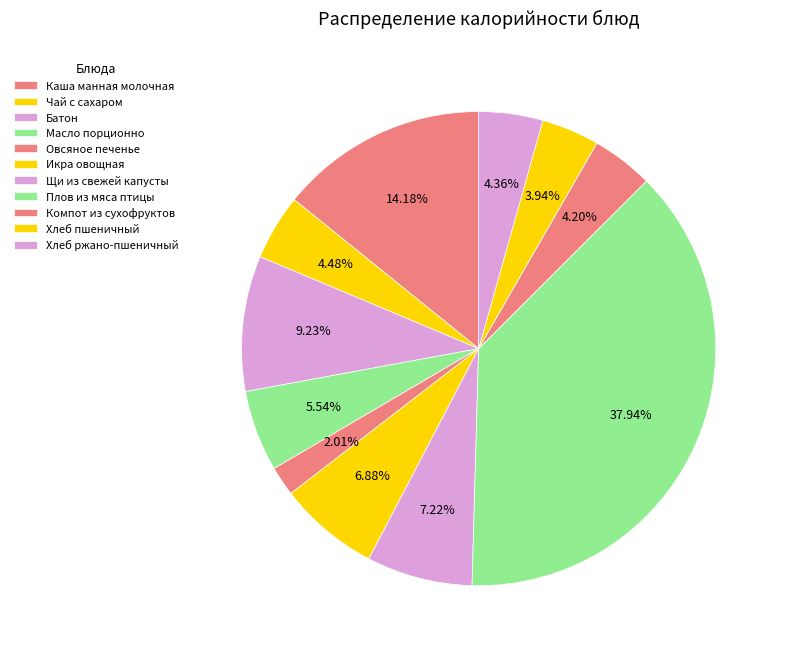

To the nearest percent, what is the difference between the Овсяное печенье and Хлеб пшеничный slice percentages?

2%